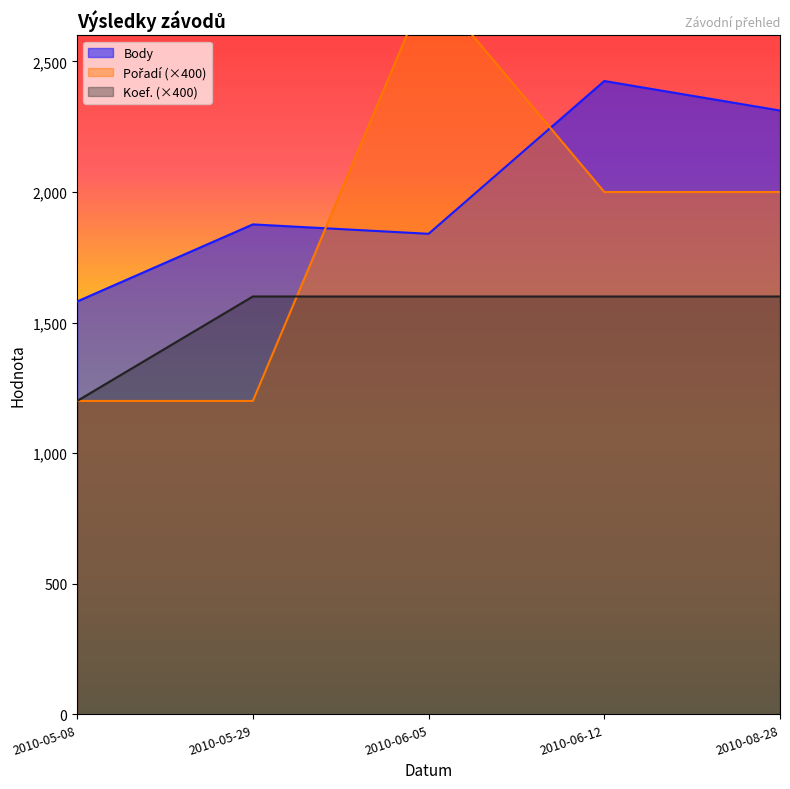

Is the value of Body at 2010-08-28 greater than the value of Pořadí at 2010-08-28?

Yes